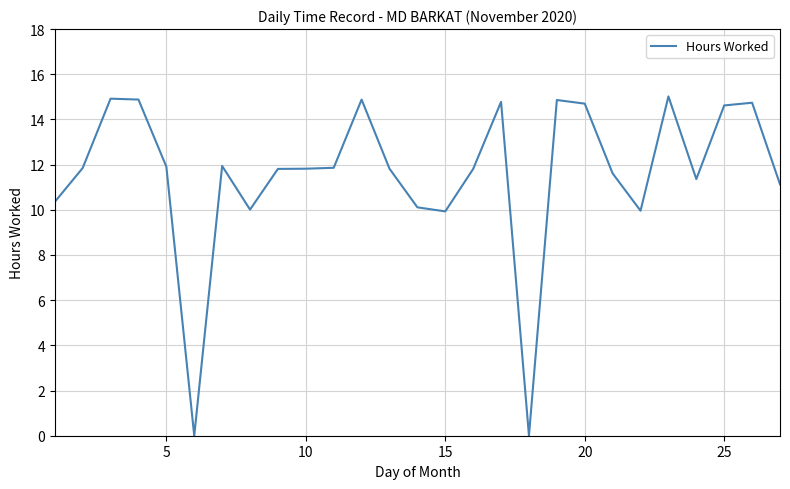

What is the greatest value displayed?

15.0